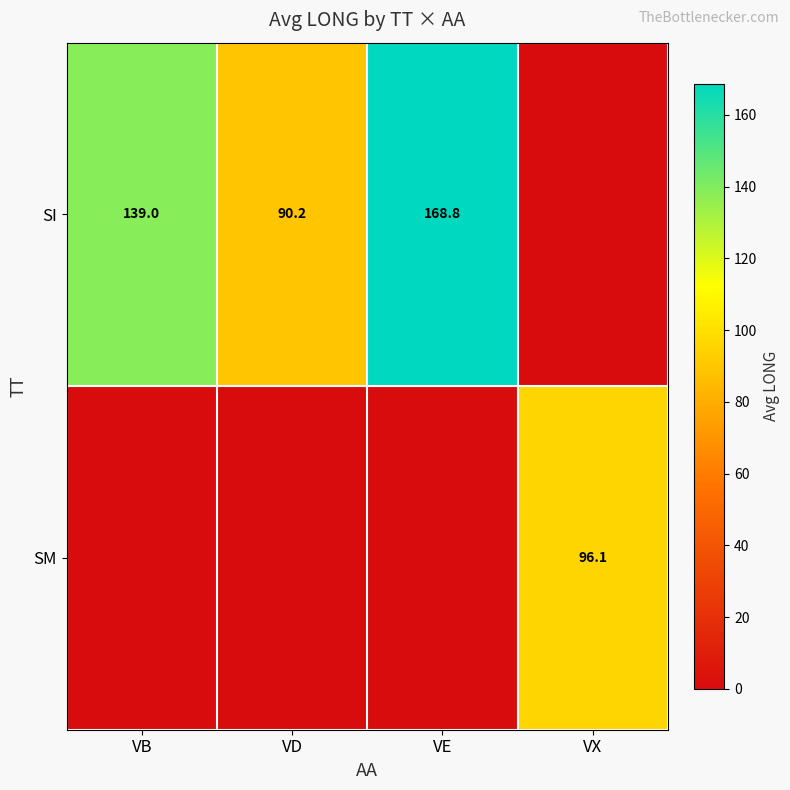

What is the spread (max minus min) of values at VD?

90.2